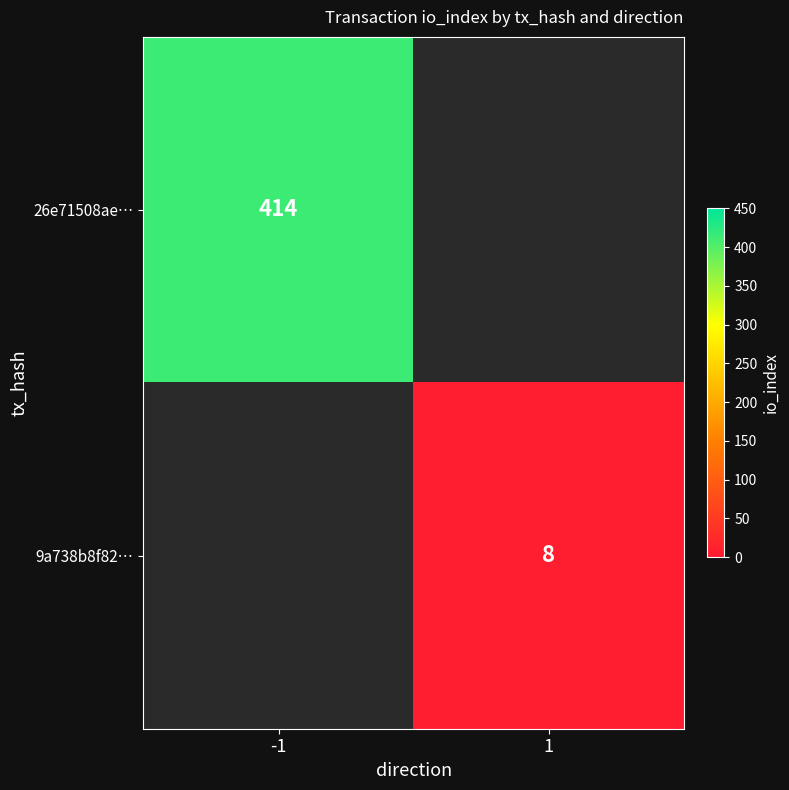

The 26e71508ae… series shows 414 at -1. True or false?

True